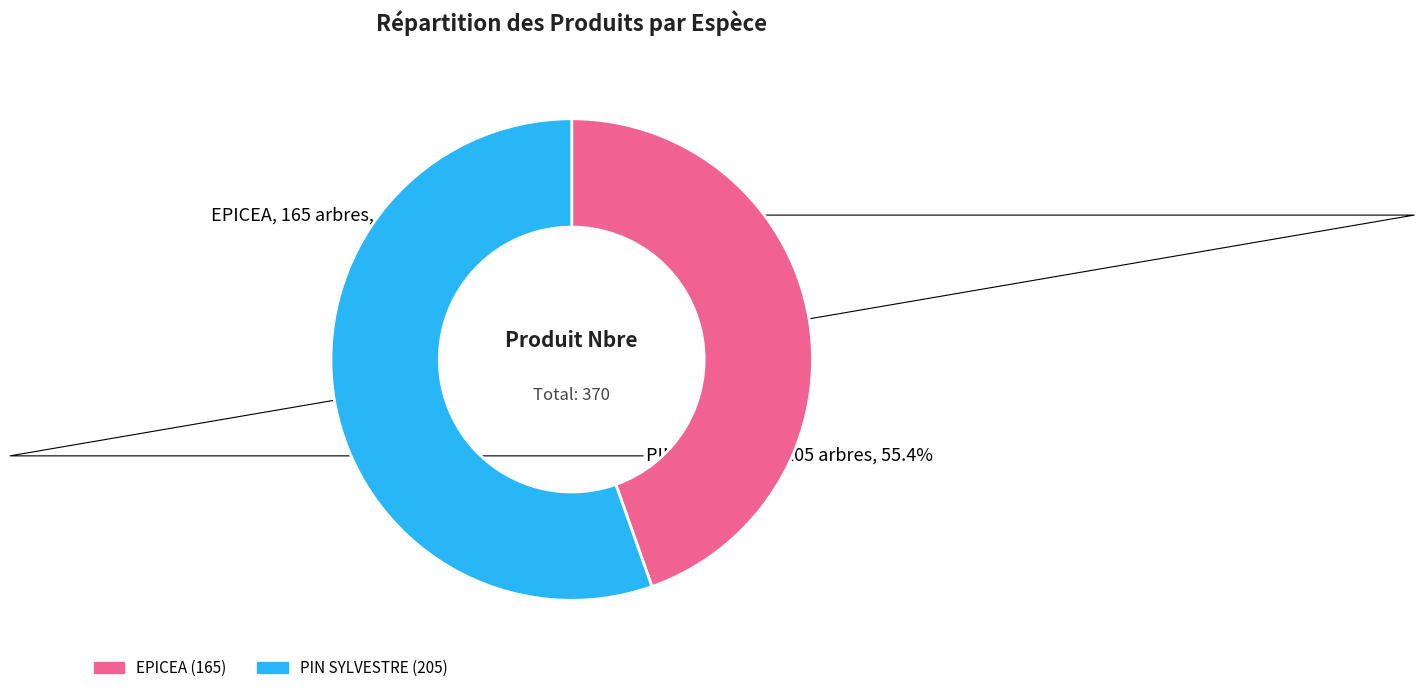

What is the ratio of the value at PIN SYLVESTRE to the value at EPICEA?

1.2